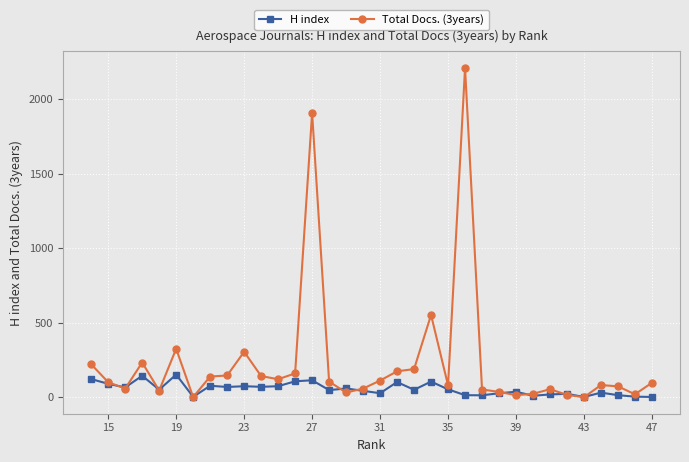

Rank the series by their maximum value, from lowest to highest.

H index, Total Docs. (3years)